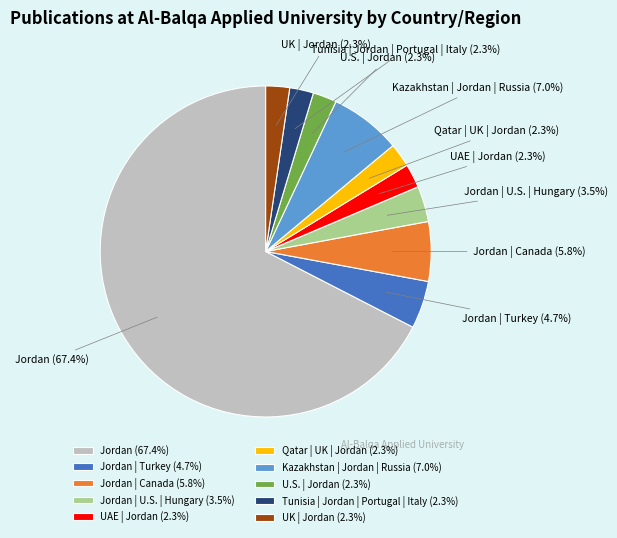

How many slices are in this pie chart?

10